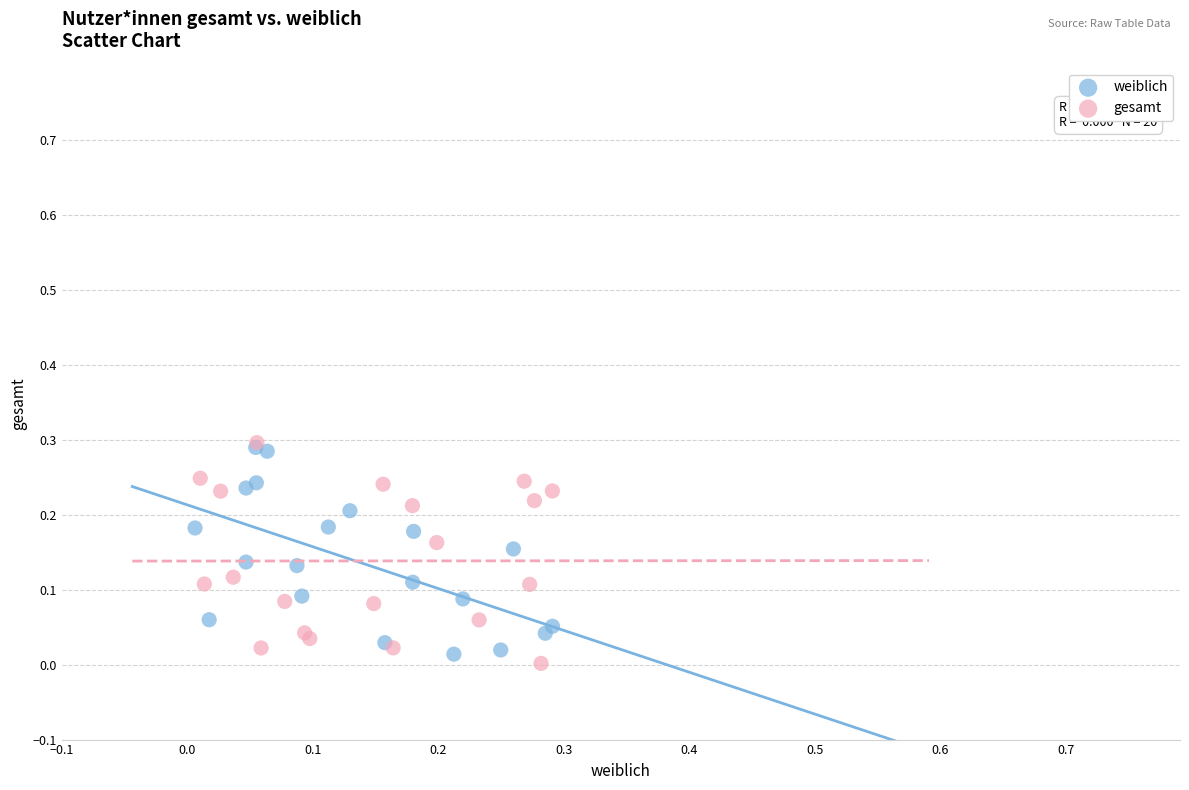

Which series has the widest spread of Y values?

gesamt